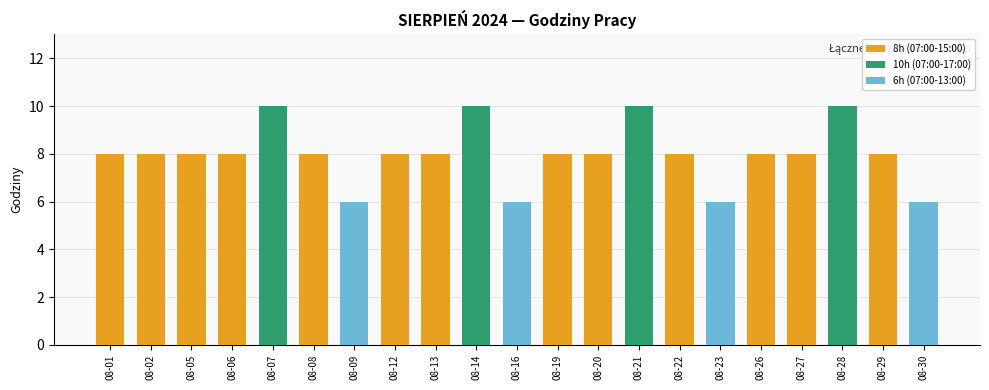

What is the greatest value displayed?

10